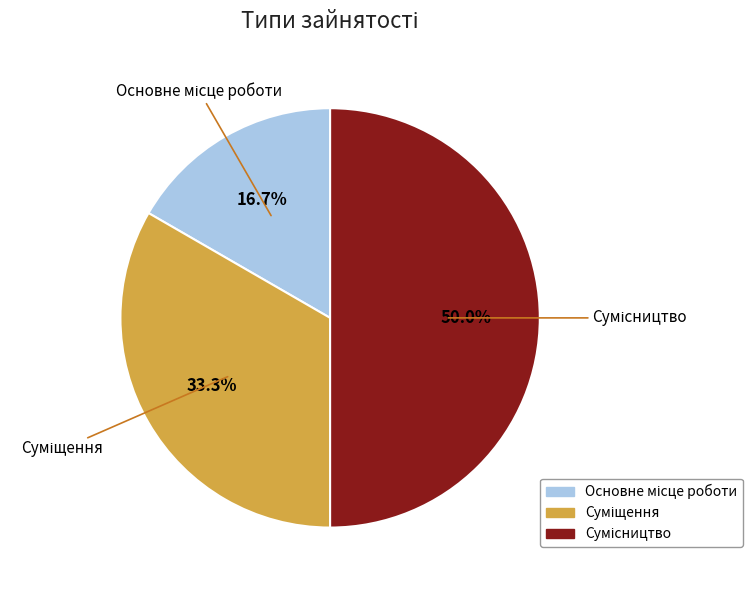

What percentage is the Суміщення slice, to the nearest percent?

33%